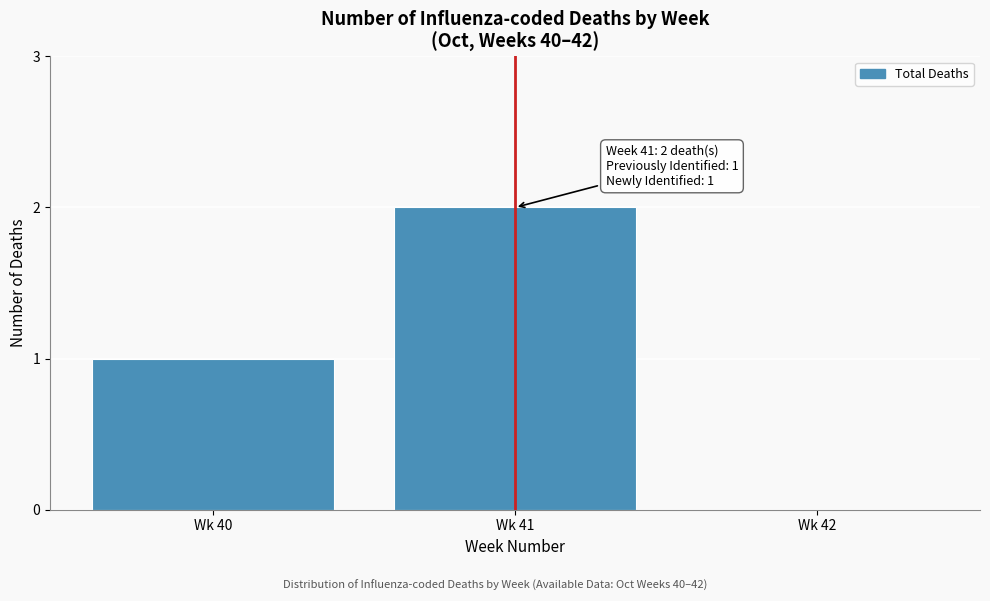

Reading left to right, what are all the values shown in this chart?

Wk 40=1	Wk 41=2	Wk 42=0